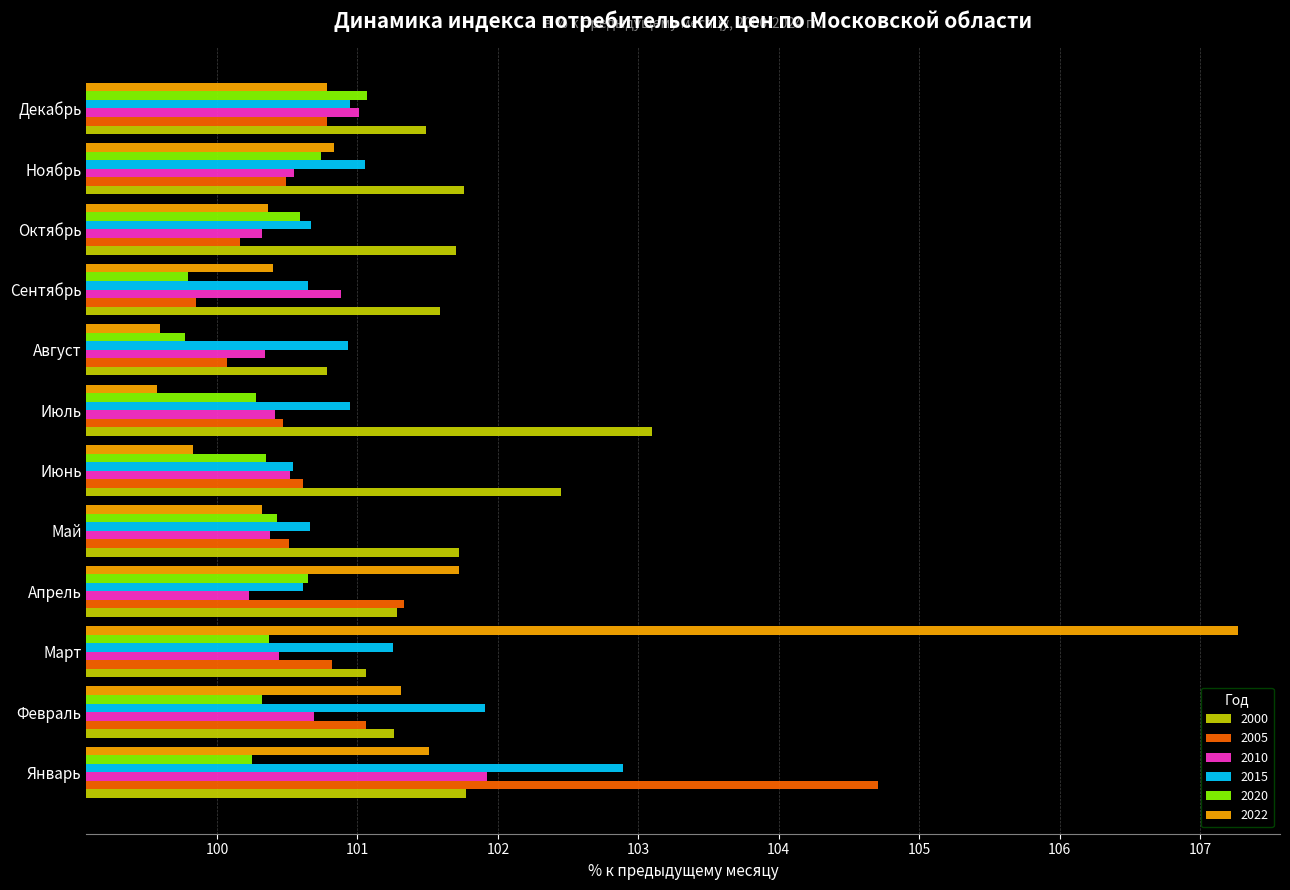

True or false: 2022 has a value of 36.4 at Декабрь.

False